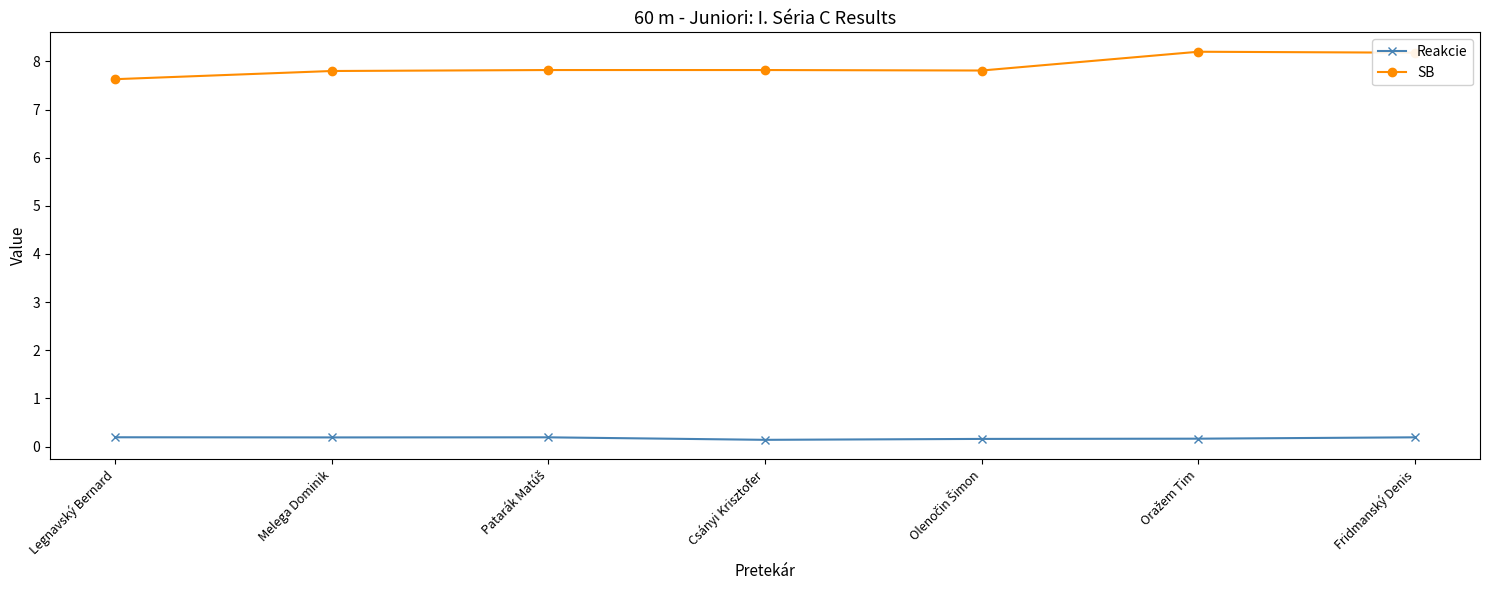

What is the approximate value of Reakcie at Legnavský Bernard?

0.2